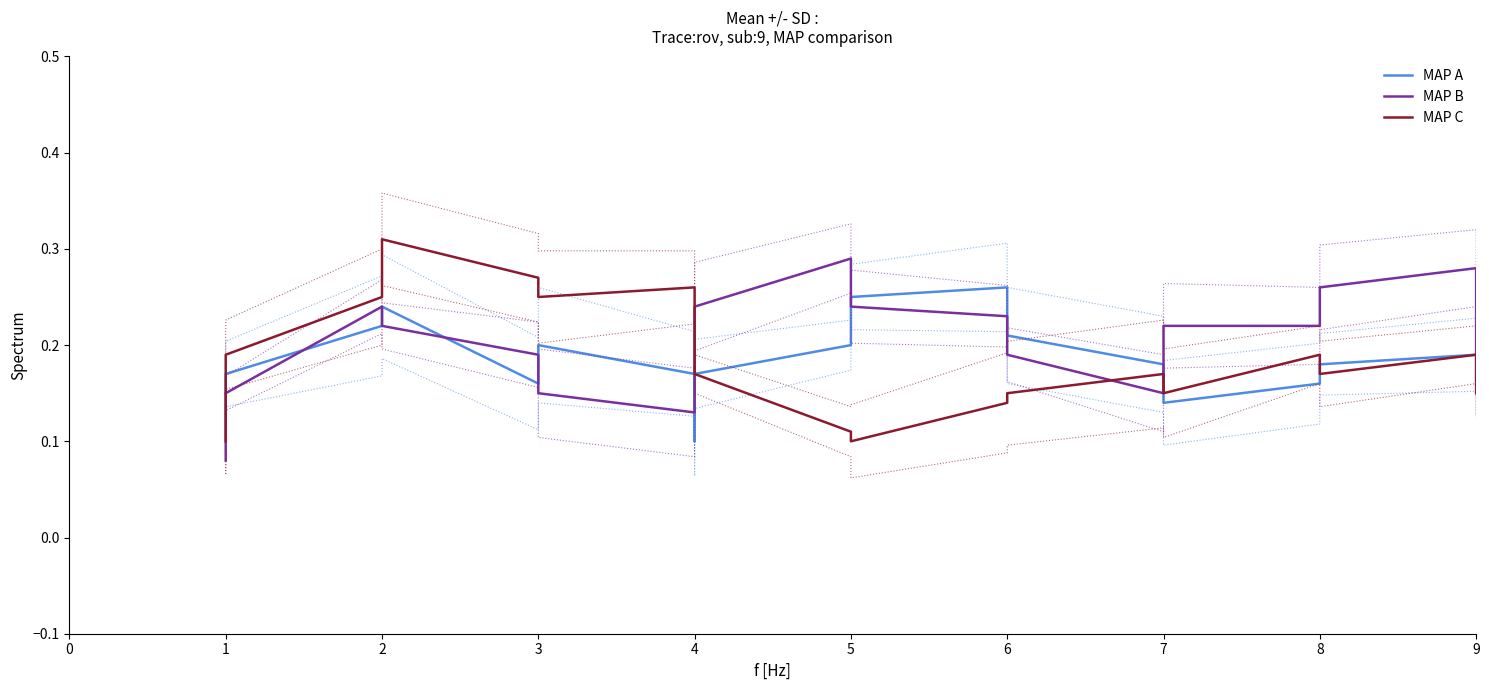

Which series has the largest range (max minus min)?

MAP B